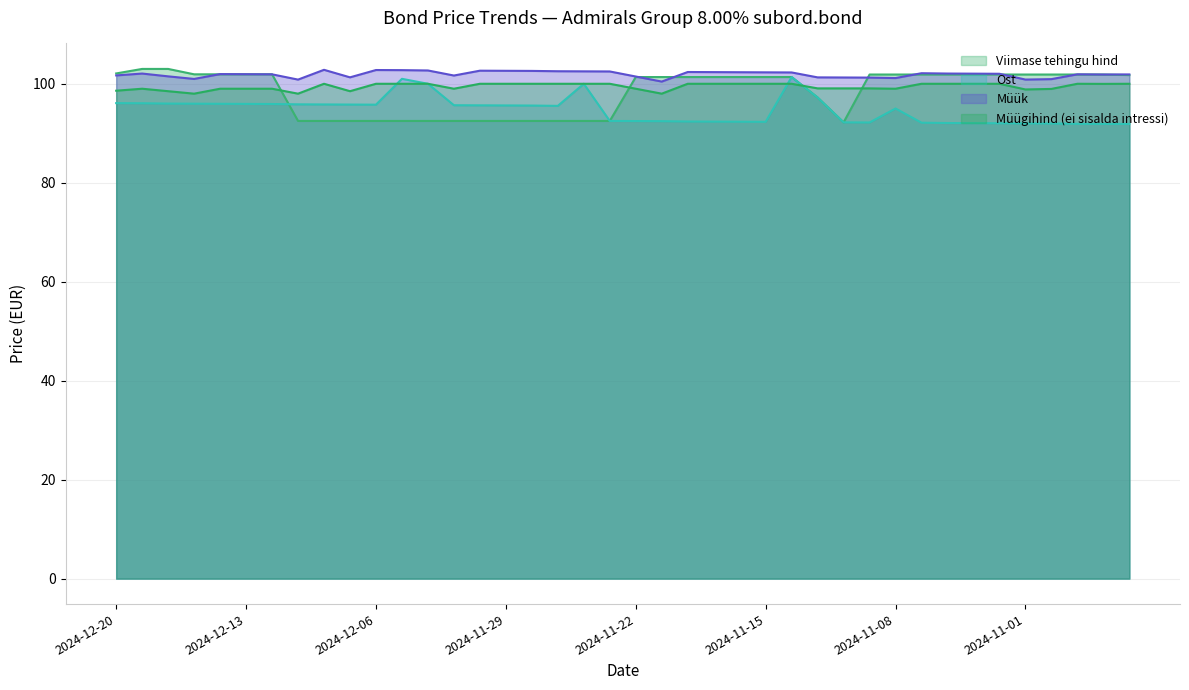

The Viimase tehingu hind series shows 101.9 at 2024-10-31. True or false?

True